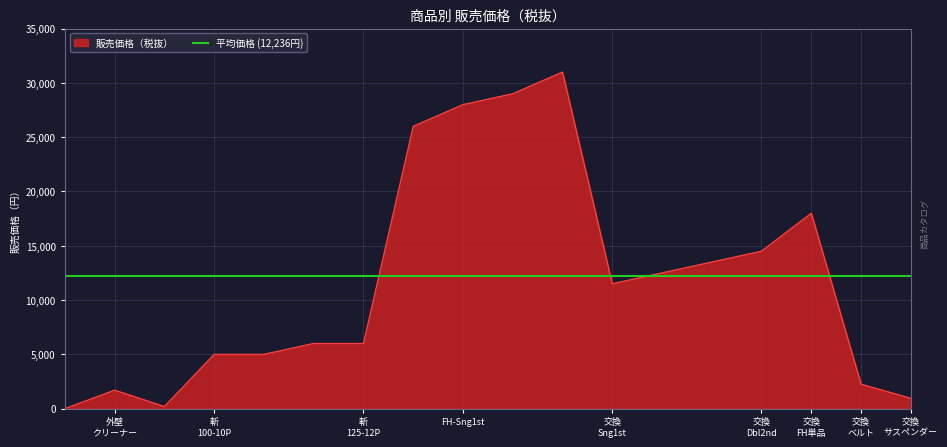

Rank the categories by value from lowest to highest.

1, 3, 18, 2, 17, 4, 5, 6, 7, 12, 13, 14, 15, 16, 8, 9, 10, 11